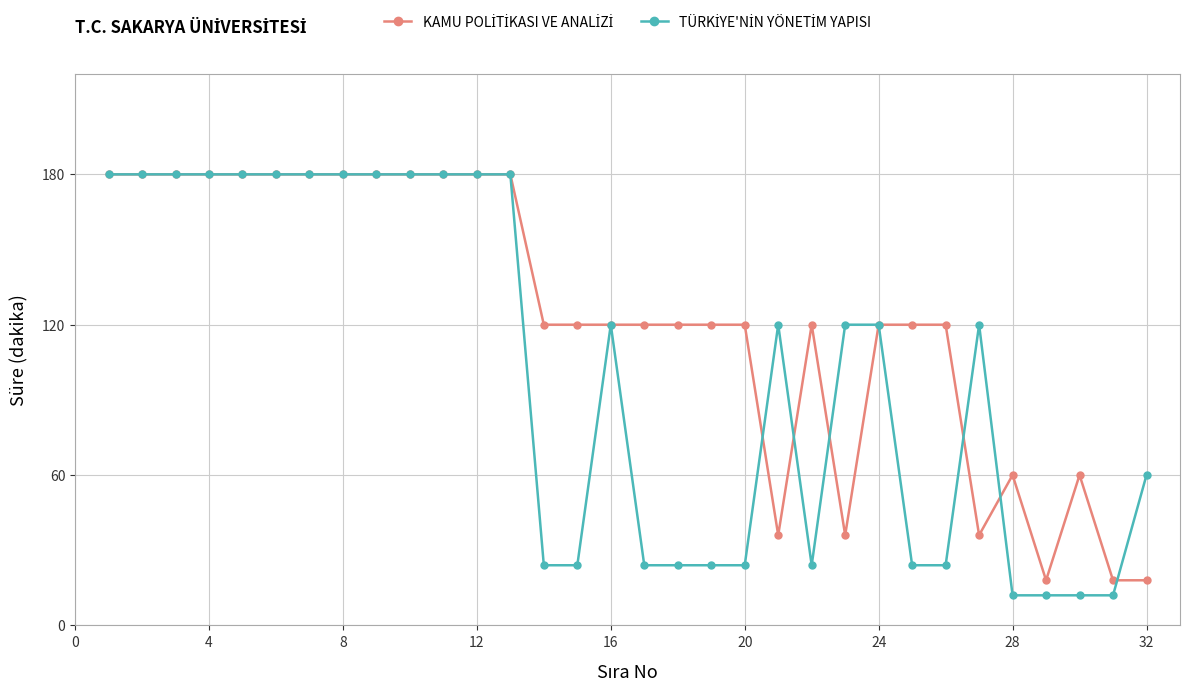

What is the difference between the maximum and second lowest values in the TÜRKİYE'NİN YÖNETİM YAPISI series?

168